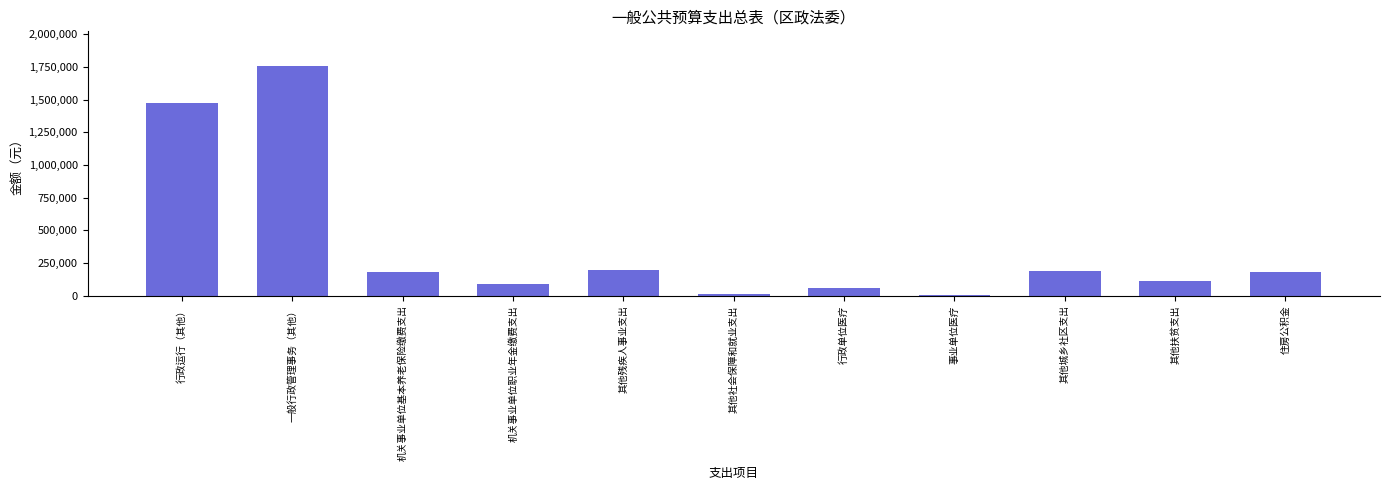

What is the difference between the maximum and minimum values?

1752260